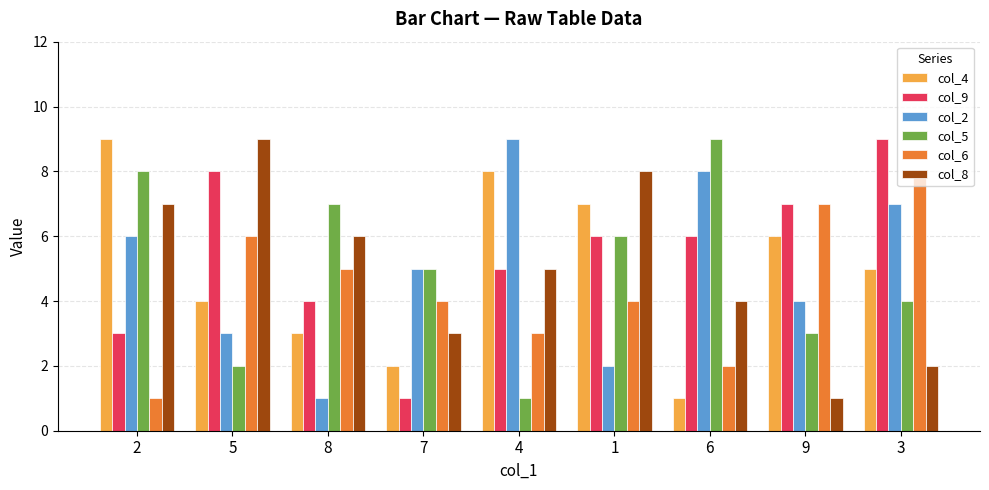

At which label is col_9 closest to 5?

4